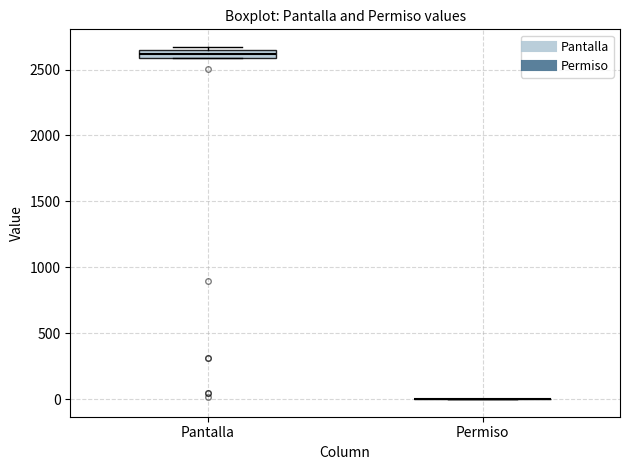

Where is the upper edge of the box for Pantalla on the y-axis? The values are not printed on the chart, so give them approximately, as read against the axis.

2650